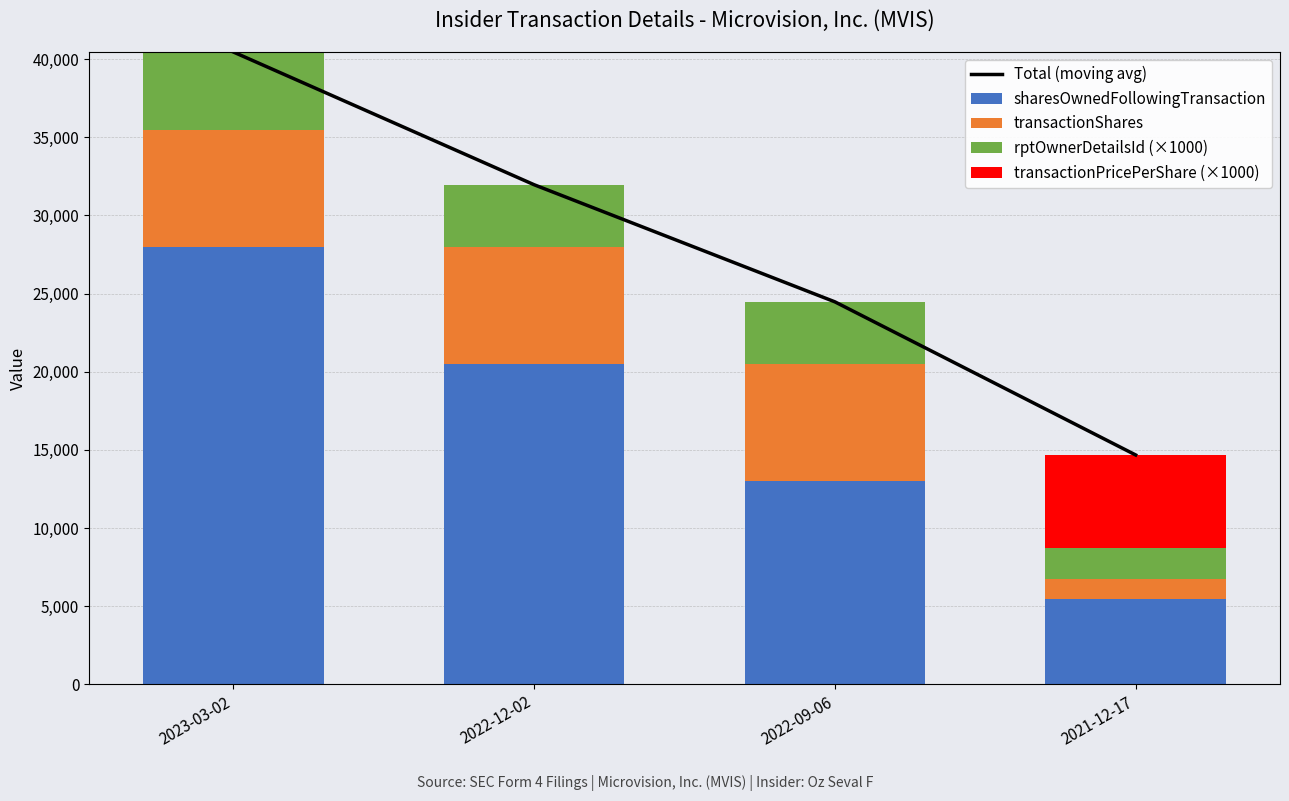

What is the maximum value shown in the chart?

40457.0